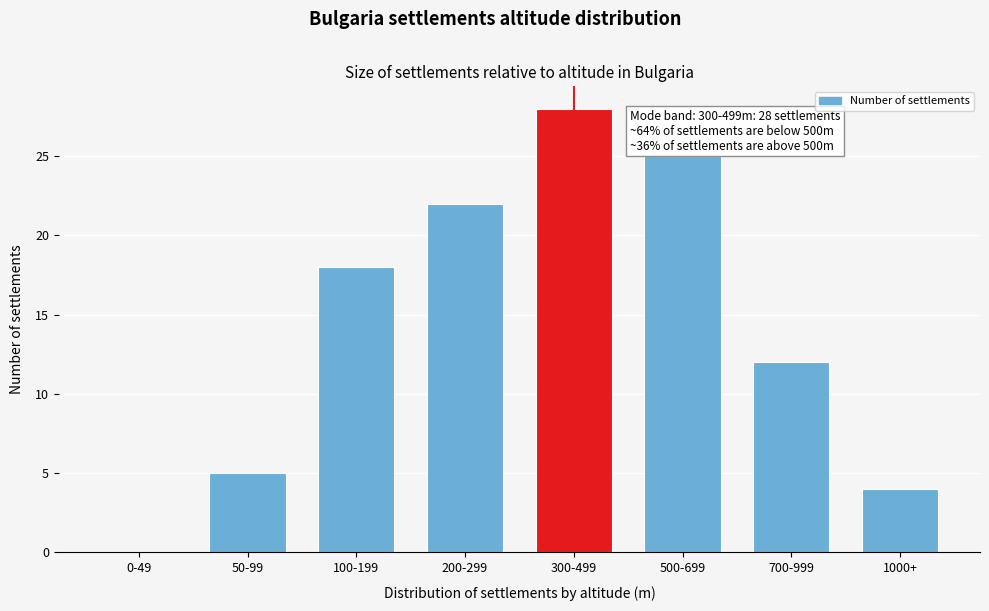

Reading left to right, transcribe all the data shown in this chart.

0-49=0	50-99=5	100-199=18	200-299=22	300-499=28	500-699=25	700-999=12	1000+=4